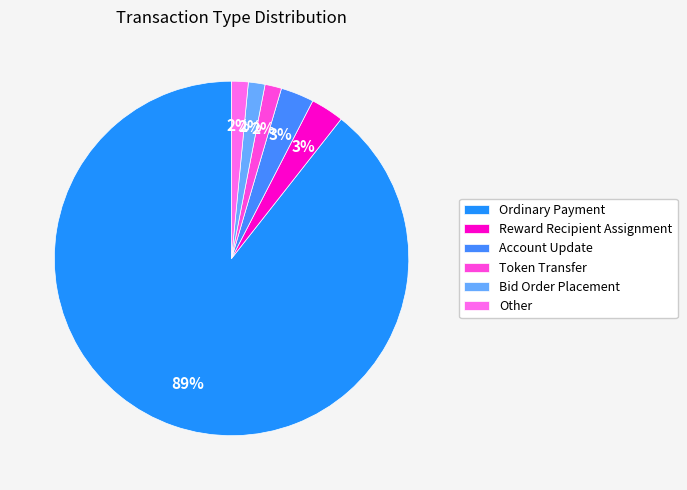

The Reward Recipient Assignment slice represents 14% of the pie. True or false?

False